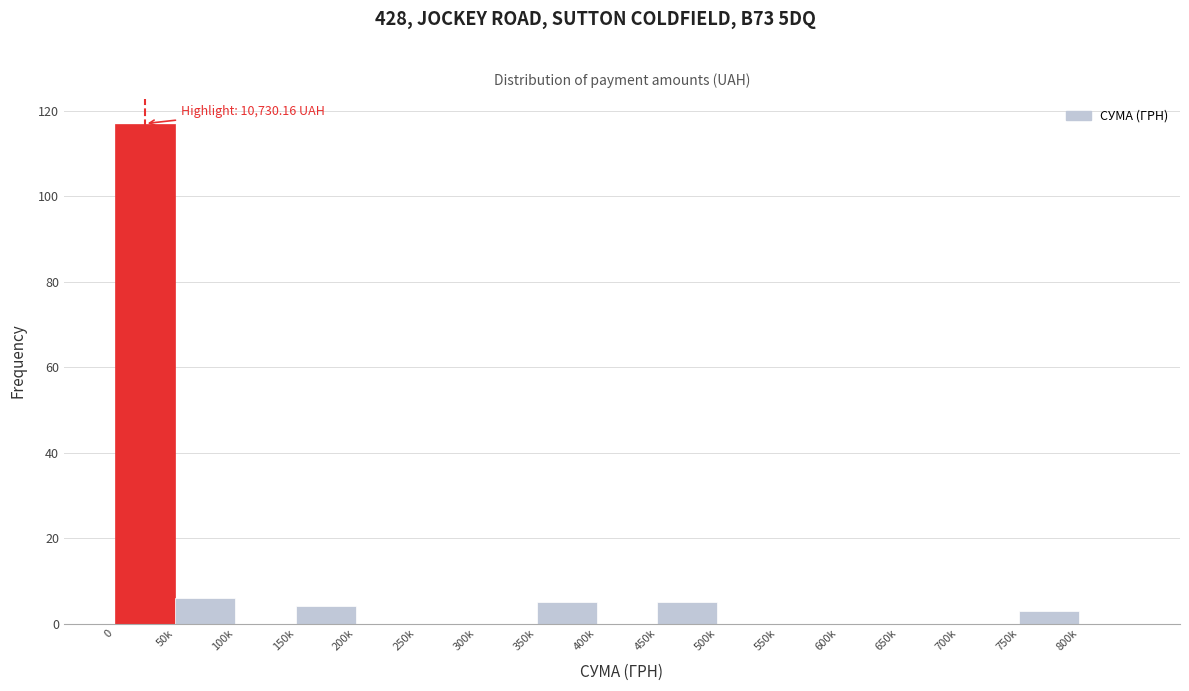

Reading left to right, list all the values displayed in this chart.

0=117	50k=6	100k=0	150k=4	200k=0	250k=0	300k=0	350k=5	400k=0	450k=5	500k=0	550k=0	600k=0	650k=0	700k=0	750k=3	800k=0